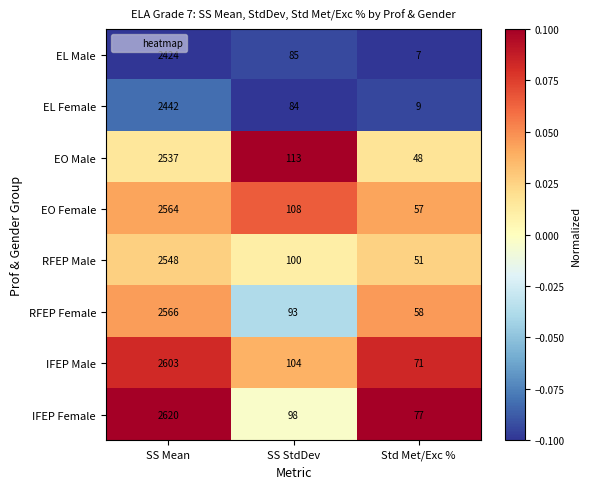

Is the value of EO Female at Std Met/Exc % greater than the value of EO Male at Std Met/Exc %?

Yes